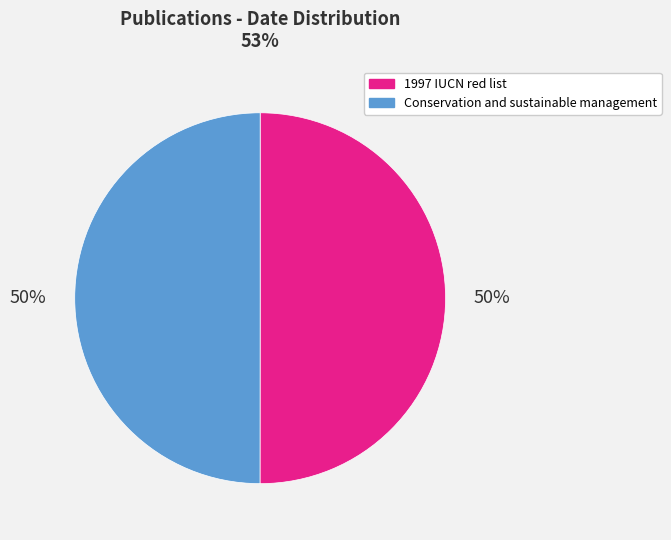

To the nearest percent, what is the average slice percentage?

50%